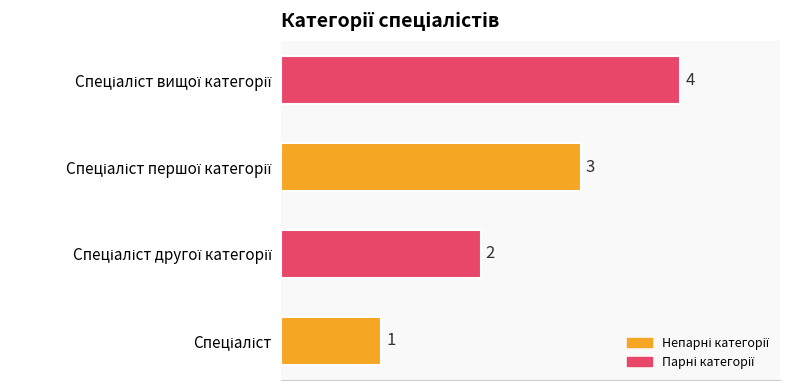

How many values are between 2 and 4?

3